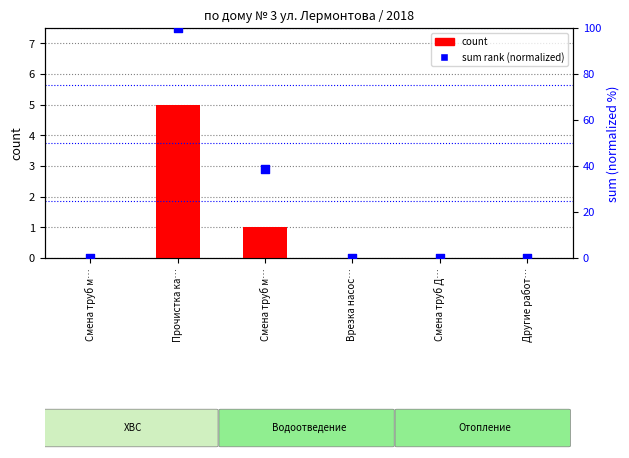

Is the value of sum (normalized) at Врезка насос… greater than the value of count at Смена труб м…?

No